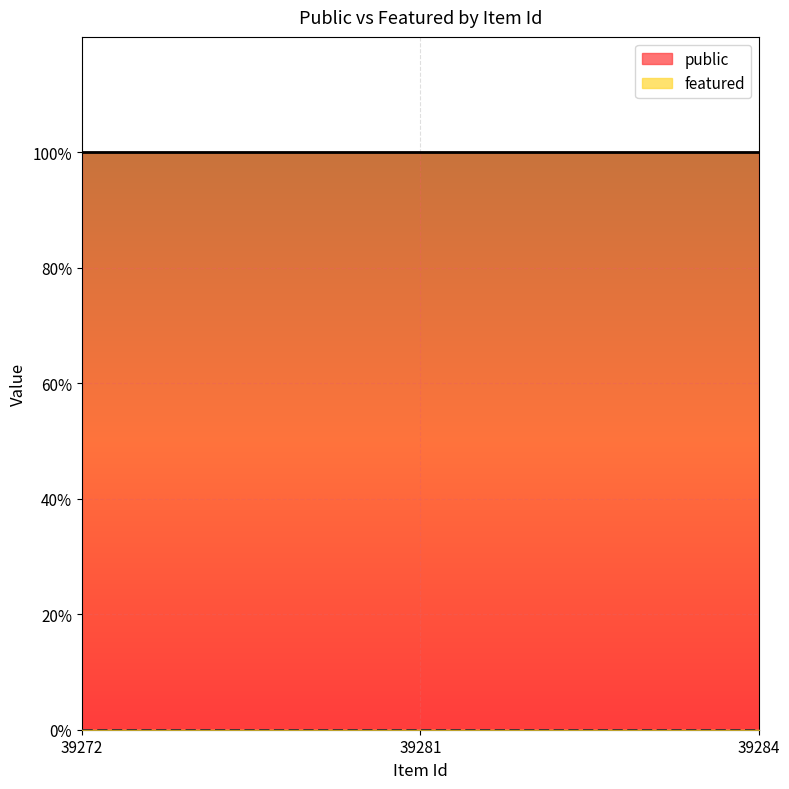

How many data points does each series have?

3